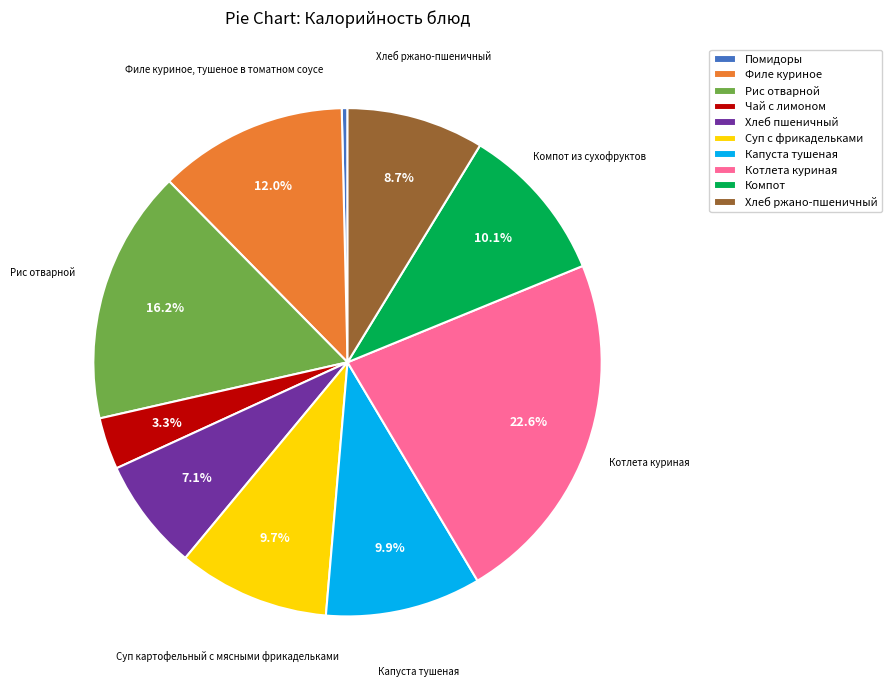

To the nearest percent, what portion does Хлеб пшеничный represent?

7%